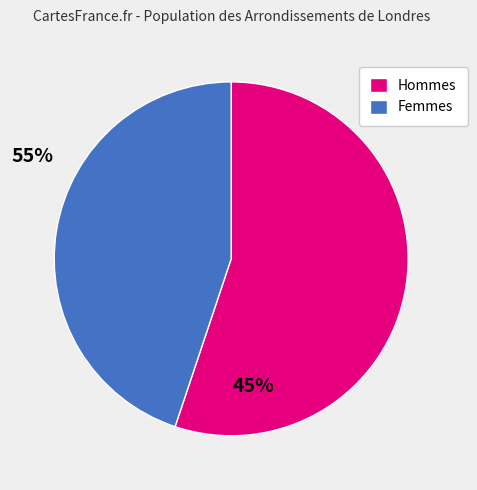

Is there a majority slice in this chart?

Yes